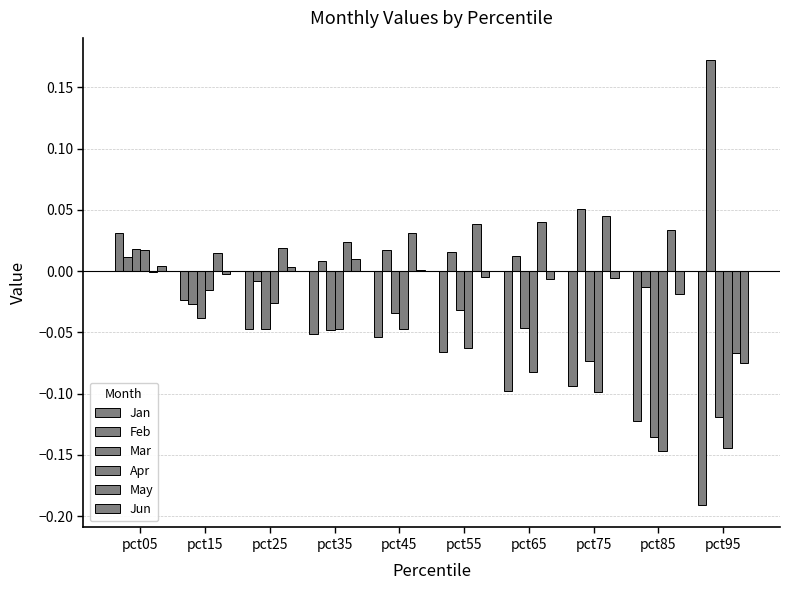

True or false: Mar has a value of -0.0 at pct25.

False